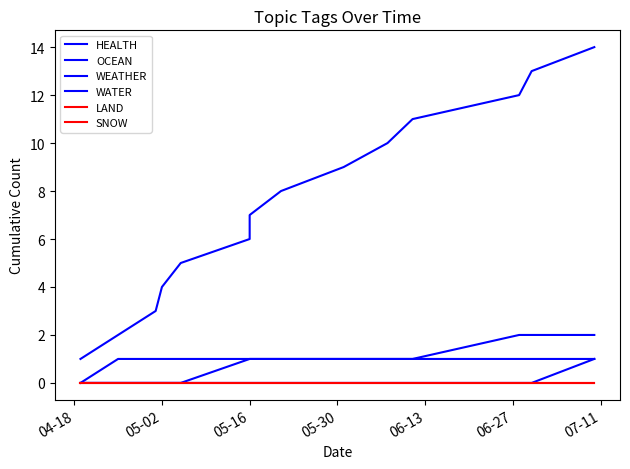

What is the difference between the maximum and minimum values in the WATER series?

1